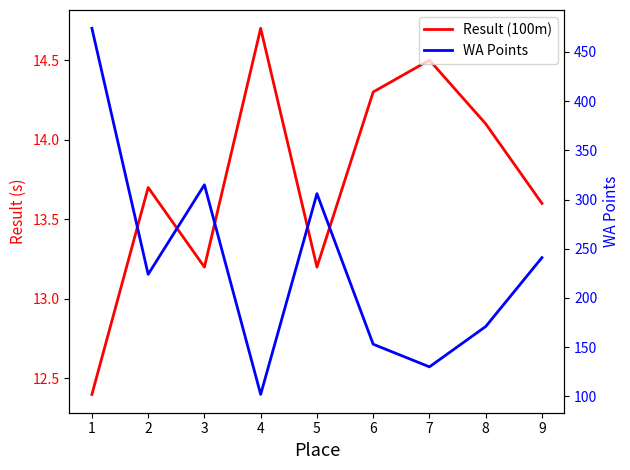

Between 4 and 3, which is larger?

4